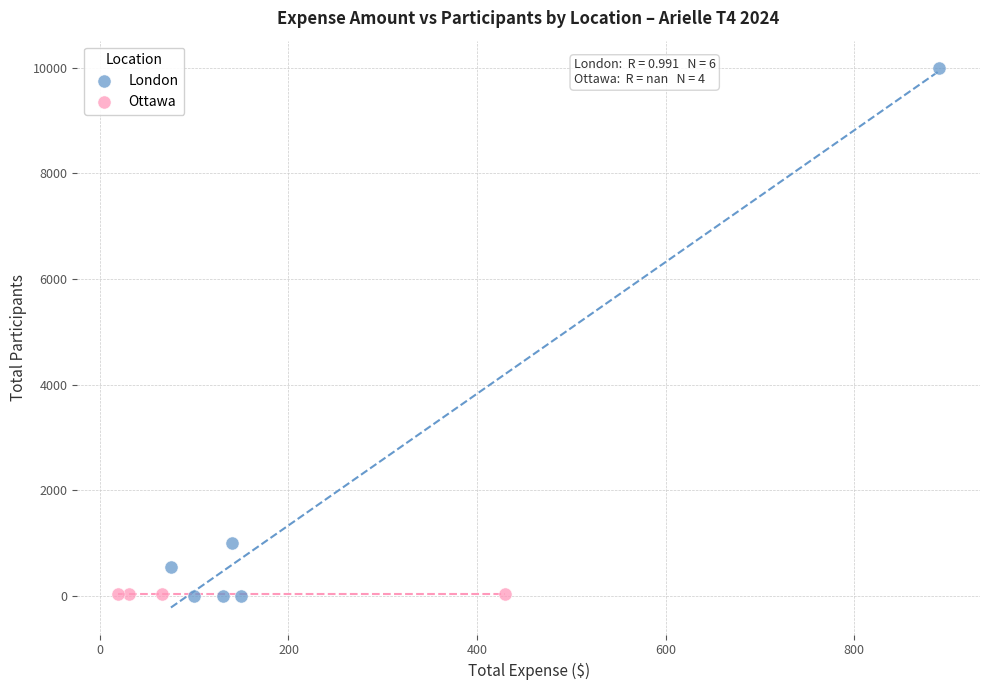

Which series reaches the maximum Y coordinate?

London